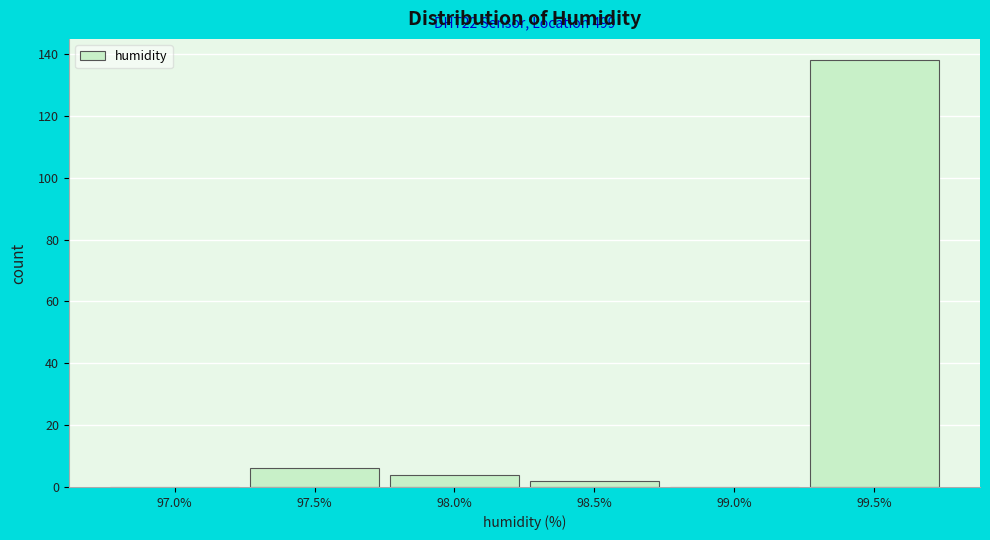

Reading left to right, list all the values displayed in this chart.

97.0%=0	97.5%=6	98.0%=4	98.5%=2	99.0%=0	99.5%=138